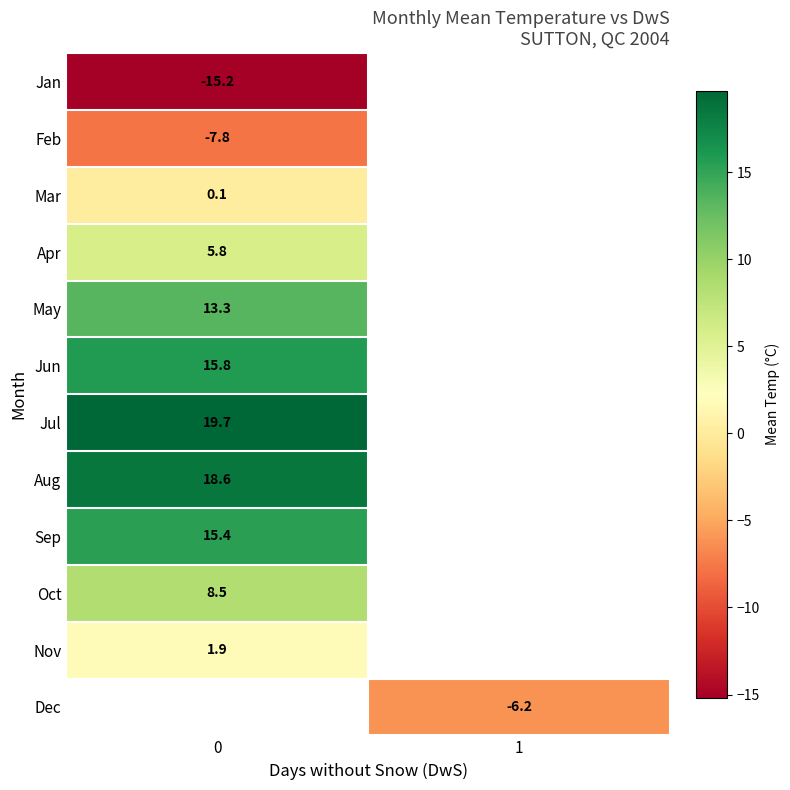

At how many categories does at least one series exceed 18?

1